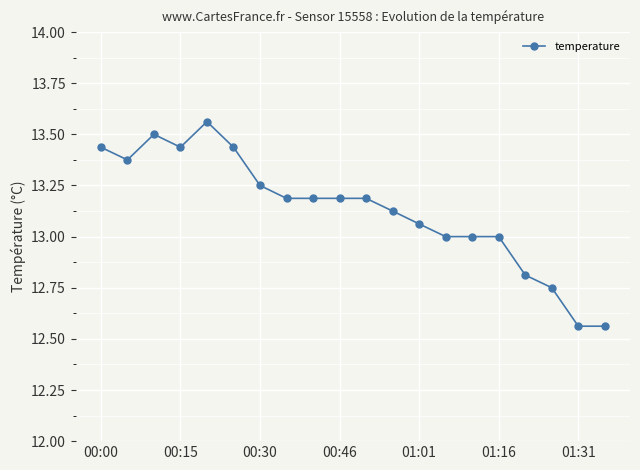

What is the sum of all values?

262.6